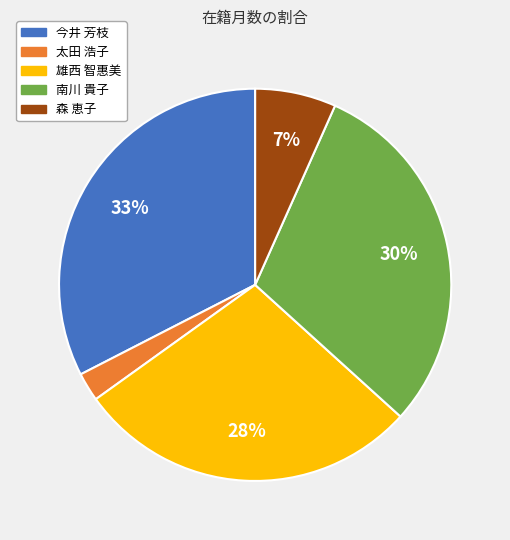

Count the number of slices in the pie.

5